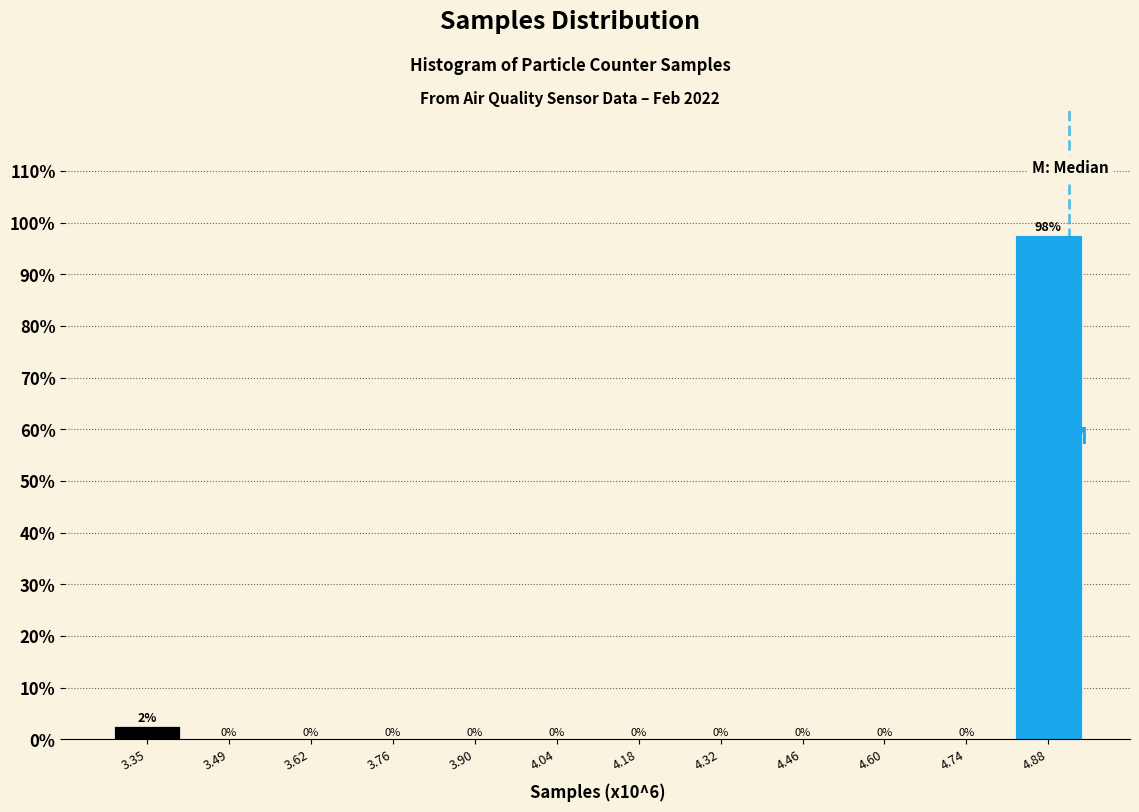

Over which range of the x-axis is the bar tallest?

4.82 to 4.96